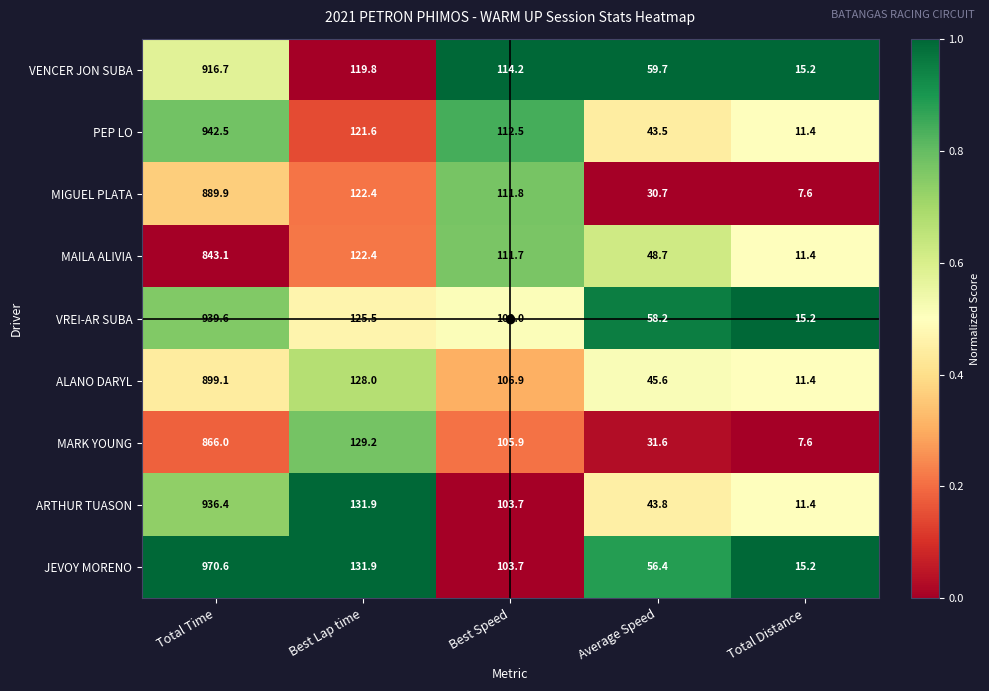

List the labels in order of PEP LO value, smallest first.

Total Distance, Average Speed, Best Speed, Best Lap time, Total Time